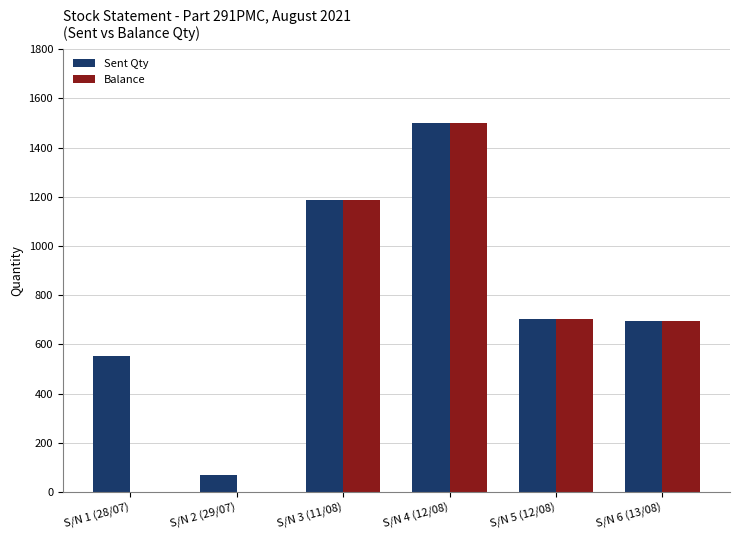

Is the value of Sent Qty at S/N 3 (11/08) greater than the value of Balance at S/N 5 (12/08)?

Yes